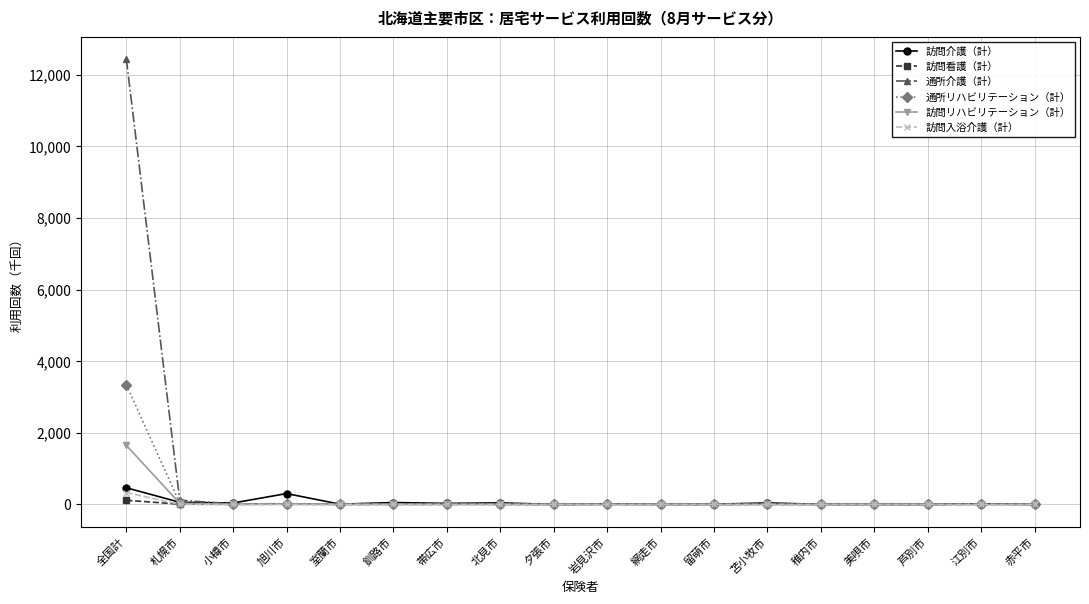

What is the total value across all series at 旭川市?

351.4